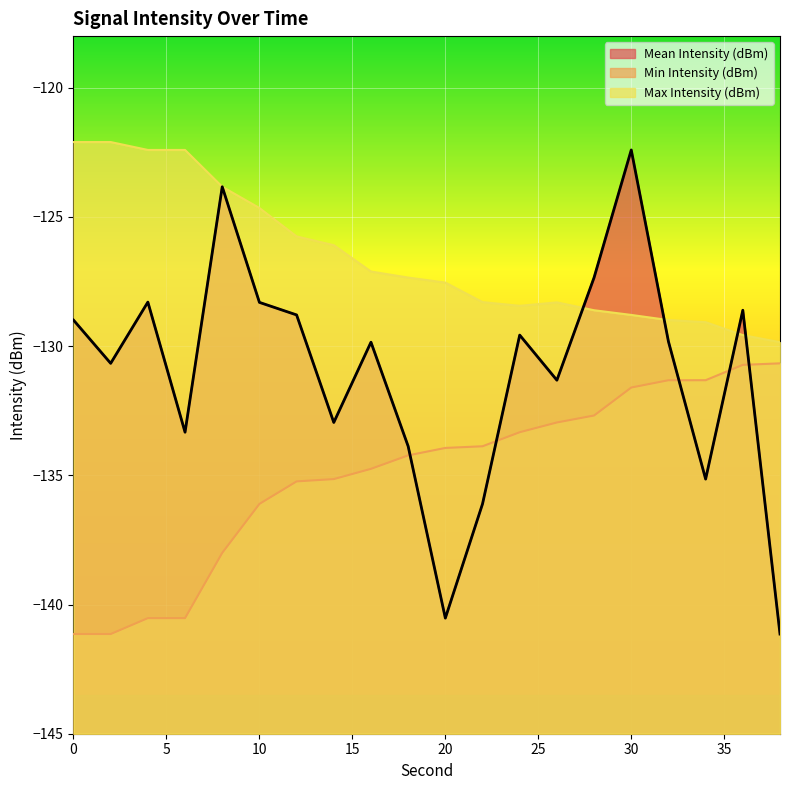

Where is Max Intensity (dBm) nearest to the value -125?

10